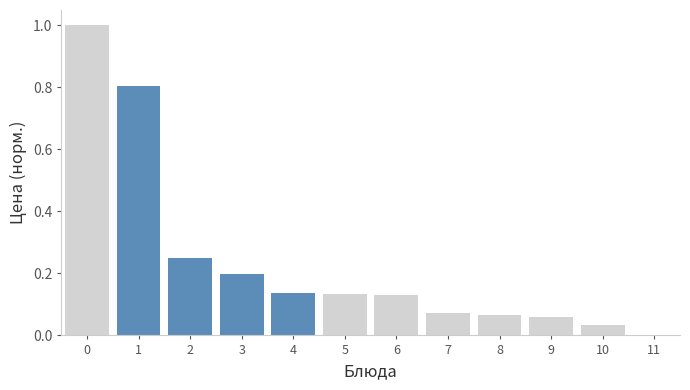

What is the maximum value shown in the chart?

1.0